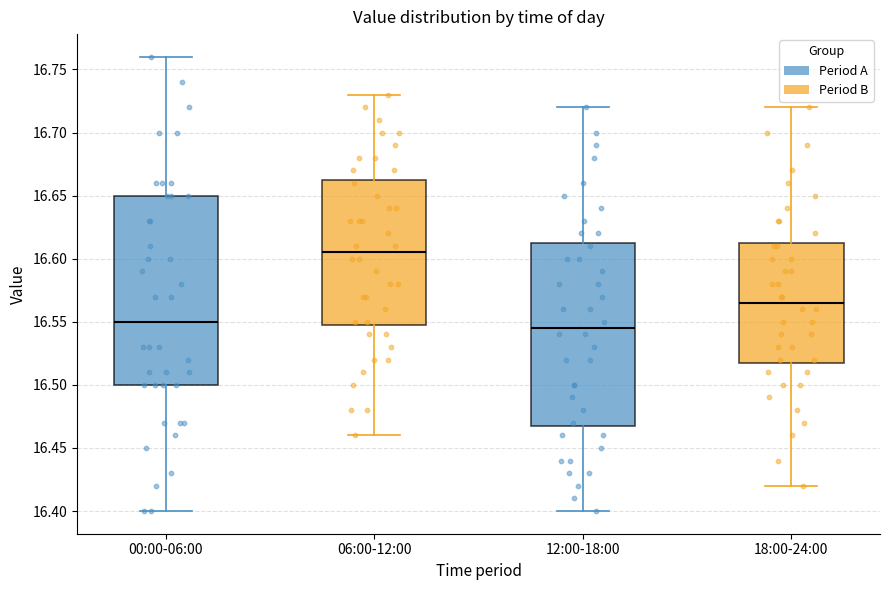

Where does the median line of the box for 00:00-06:00 sit on the y-axis? The values are not printed on the chart, so give them approximately, as read against the axis.

16.550